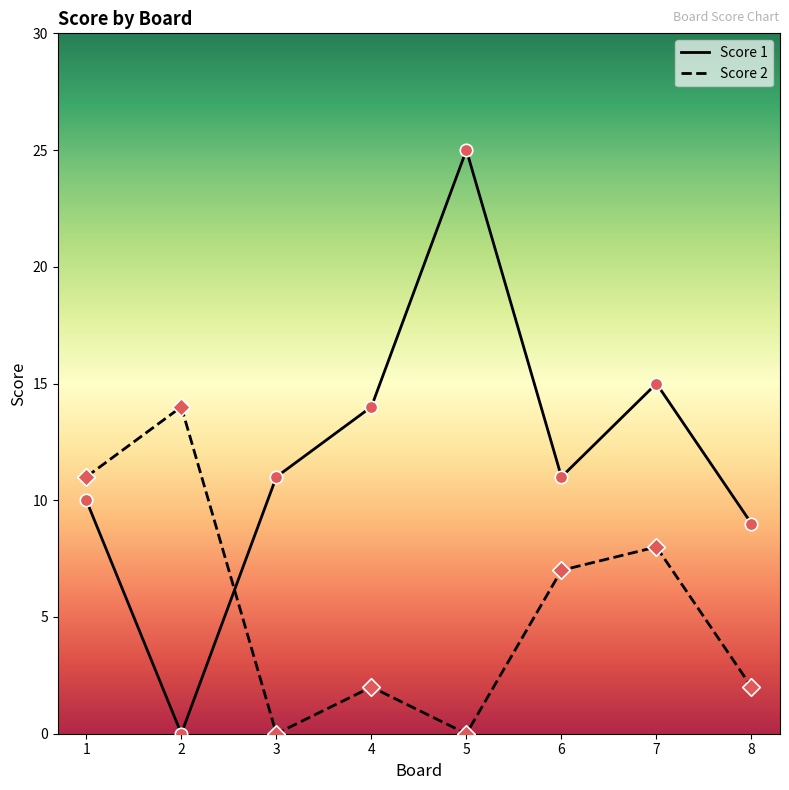

Which series has the largest range (max minus min)?

Score 1